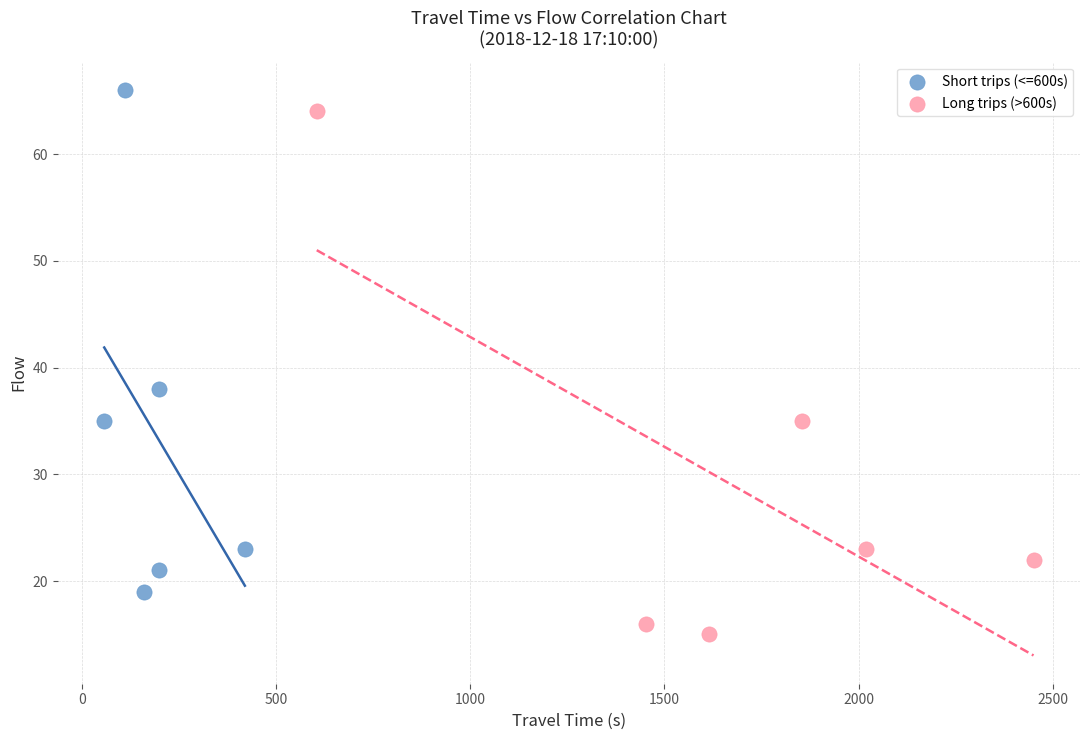

Which series contains the lowest Y value?

Long trips (>600s)